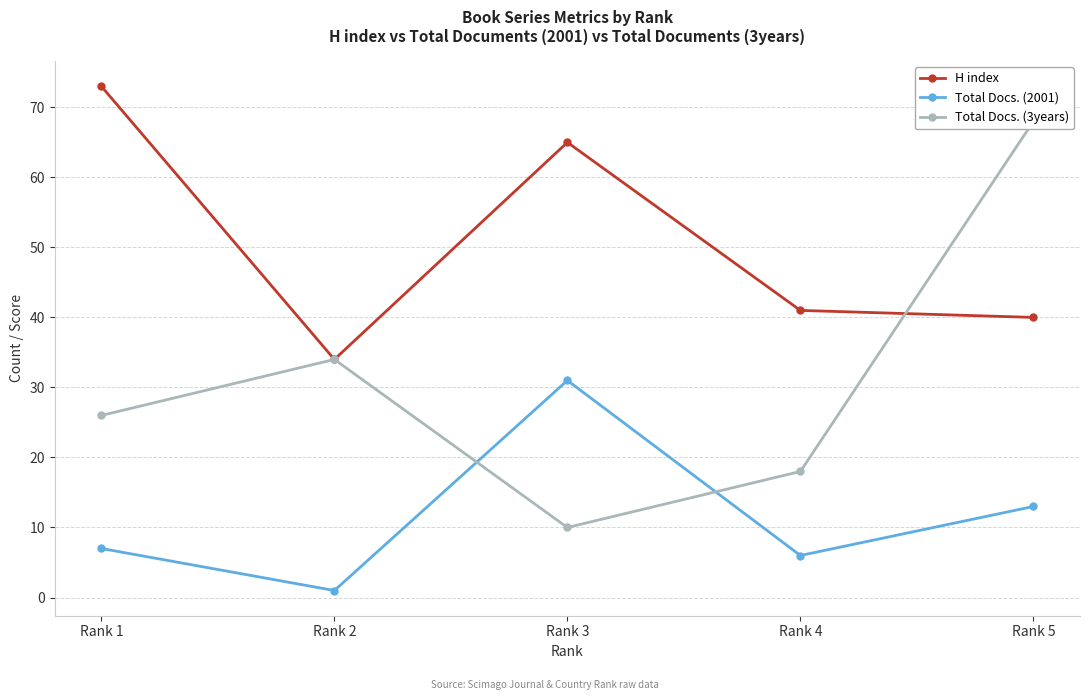

How many values in the Total Docs. (2001) series are below 7?

2